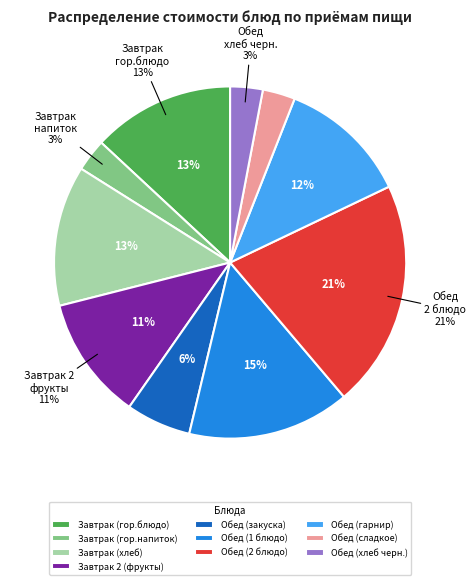

To the nearest percent, what is the difference between the largest and smallest slice percentages?

18%